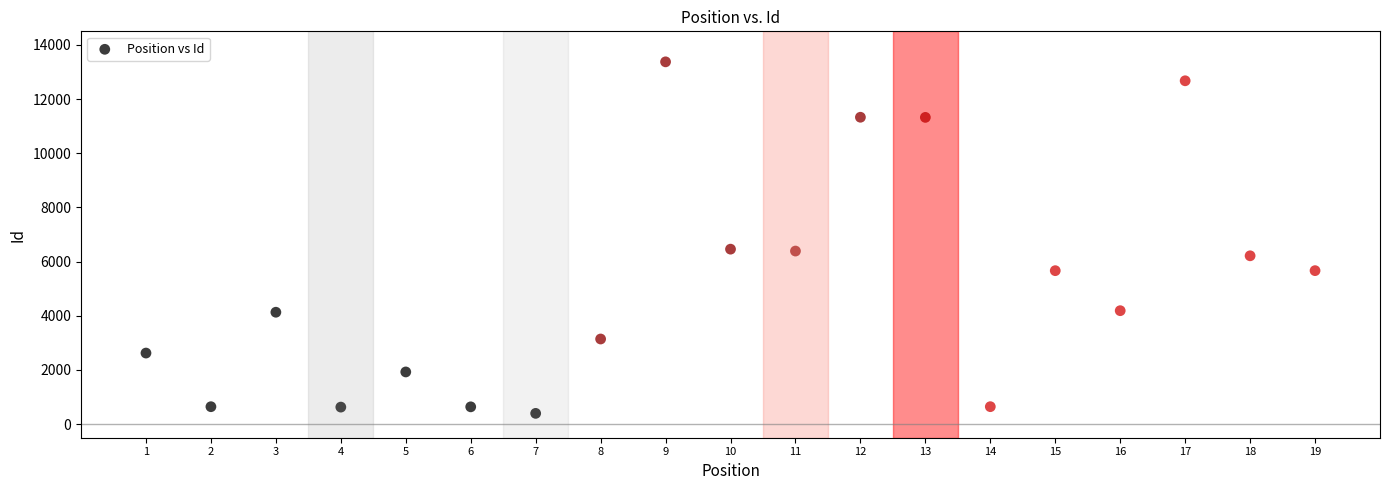

What is the range of Y values (max minus min)?

12975